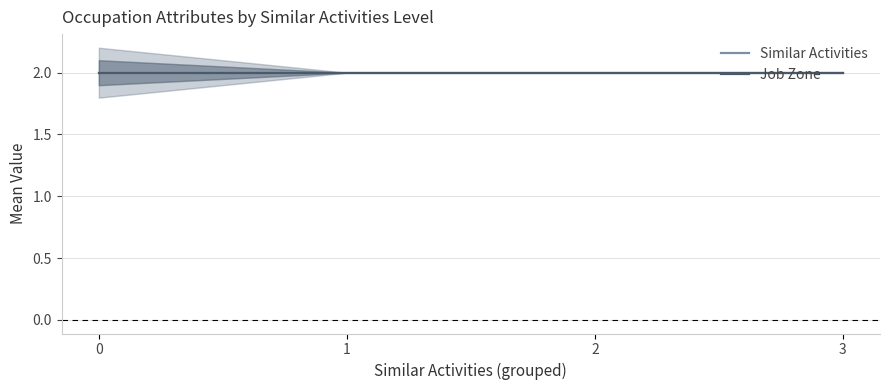

At which category does the chart reach its peak across all series?

3